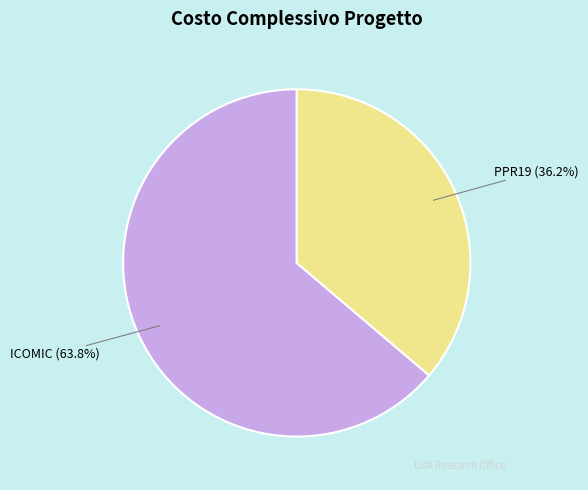

Between ICOMIC and PPR19, which is larger?

ICOMIC